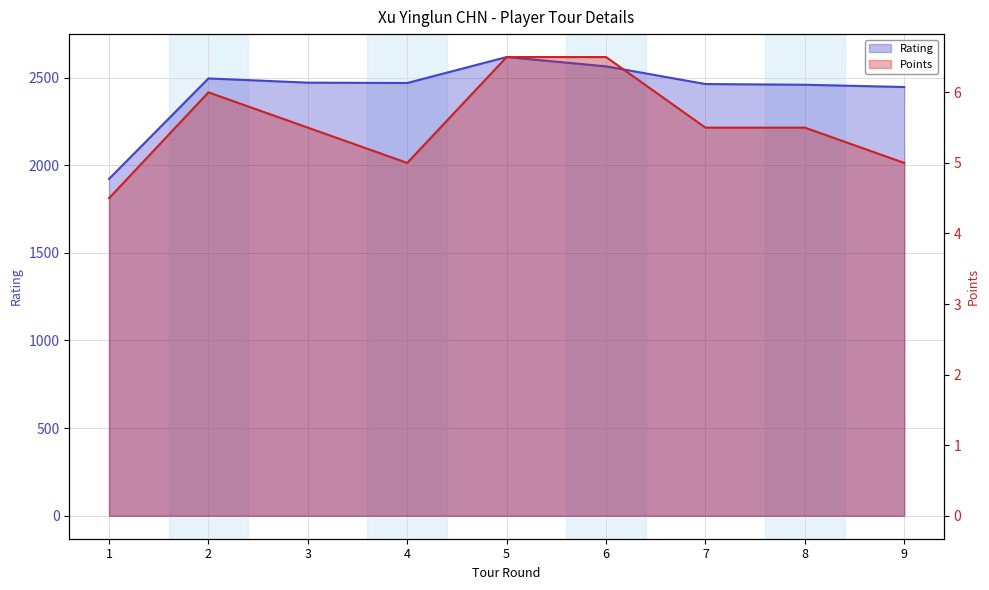

What is the difference between the Points values at 8 and 2?

0.5